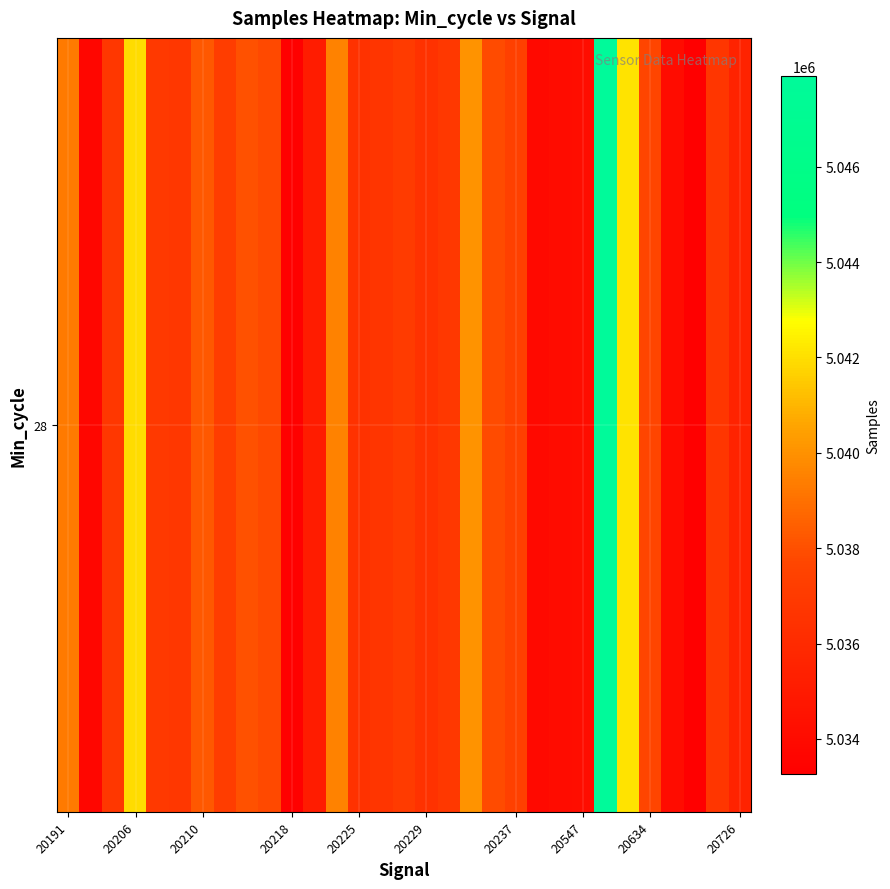

What is the sum of all values?

156153173